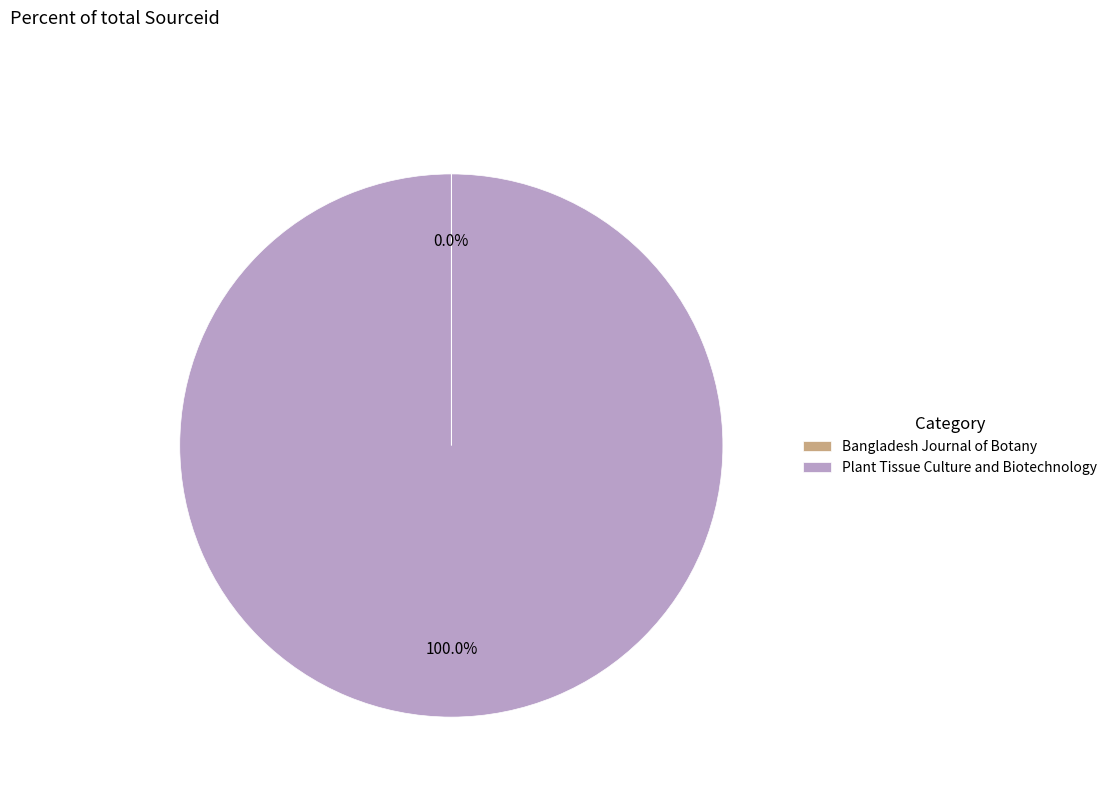

Is Plant Tissue Culture and Biotechnology the majority of the pie?

Yes